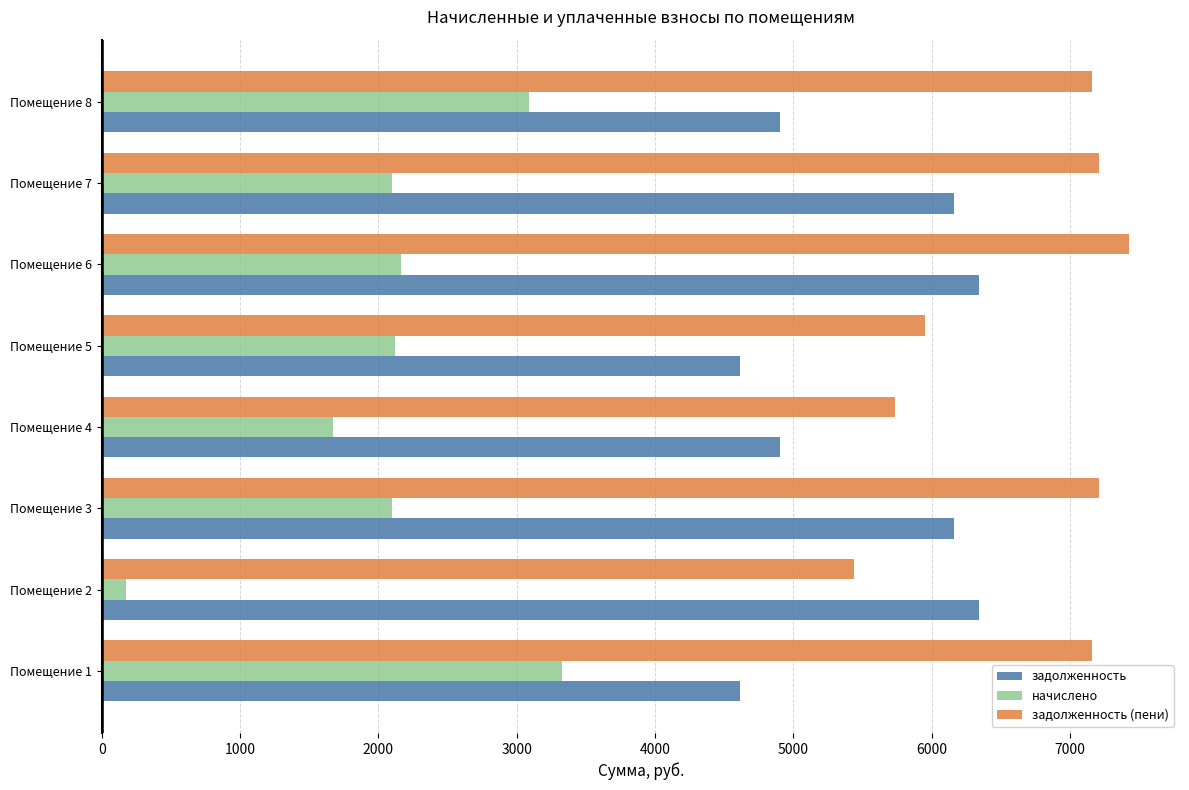

Which series has the largest range (max minus min)?

начислено